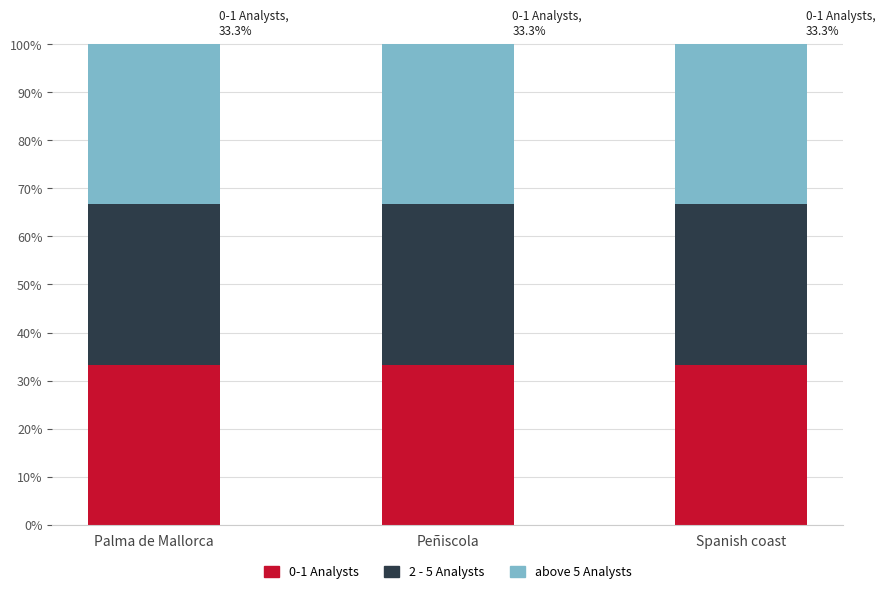

Rank the categories by above 5 Analysts value from lowest to highest.

Palma de Mallorca, Peñiscola, Spanish coast